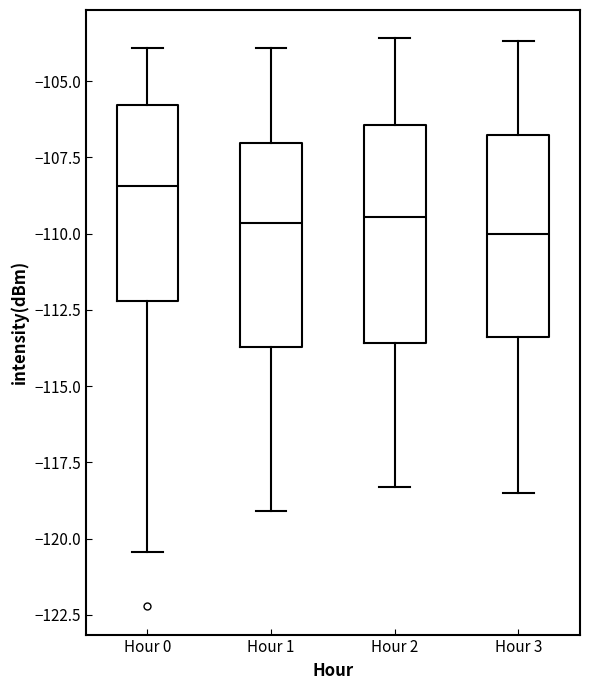

Where does the lower whisker of the box for Hour 3 end on the y-axis? The values are not printed on the chart, so give them approximately, as read against the axis.

-118.5